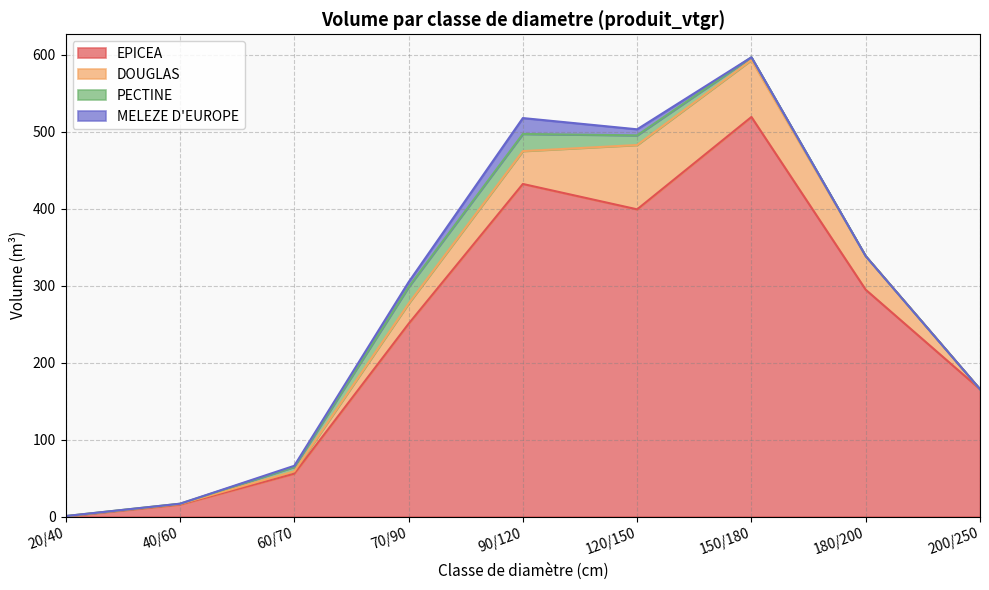

True or false: DOUGLAS and PECTINE cross at least once.

True